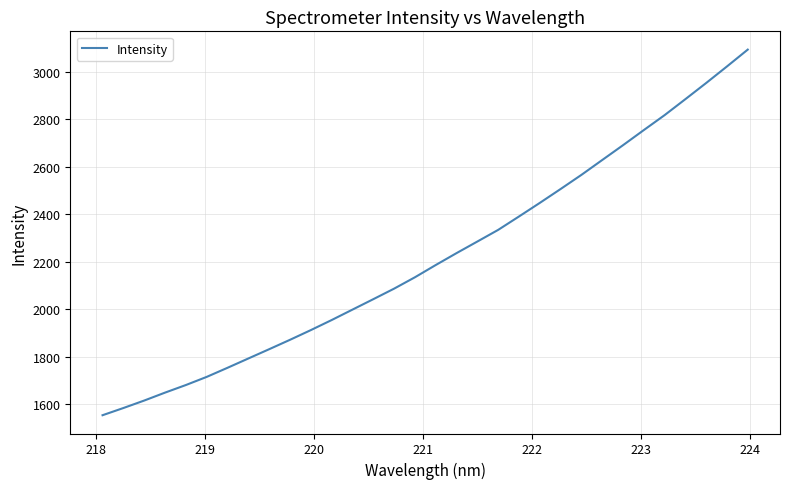

What is the minimum value shown in the chart?

1552.4